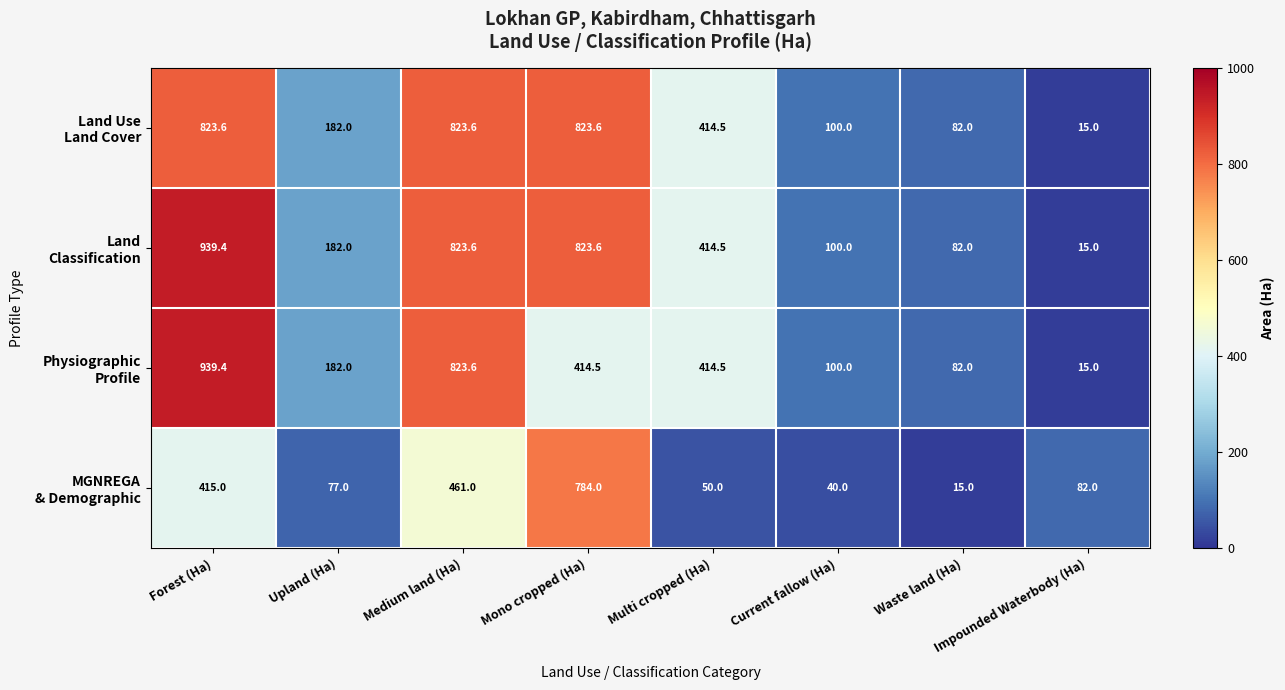

How many series are shown in this chart?

4